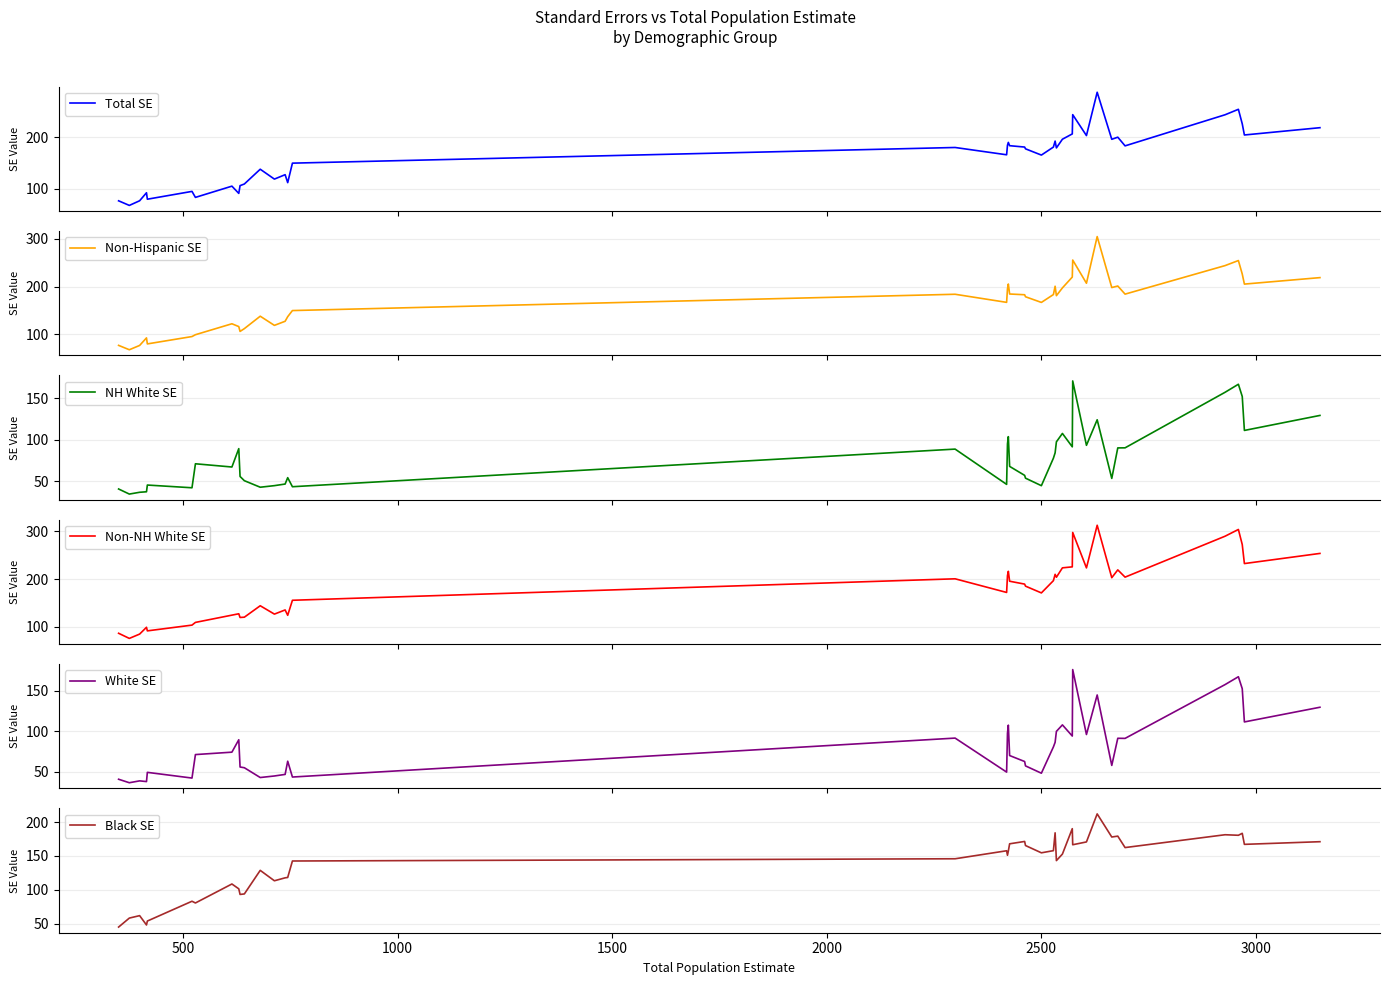

True or false: Non-NH White SE has more than 2 points higher than both neighbors.

True